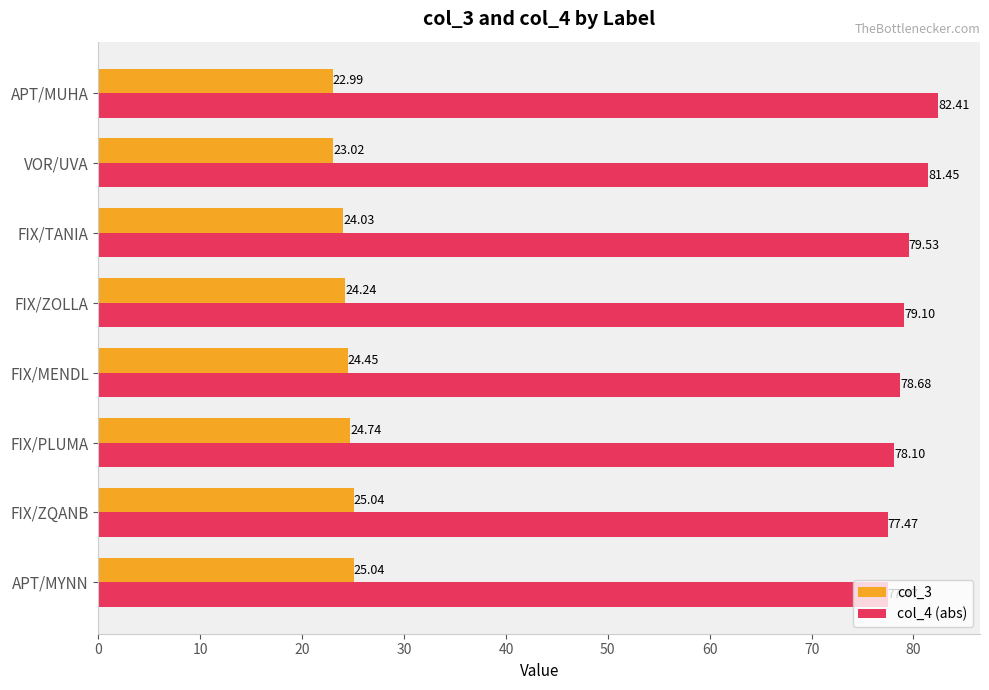

List the series in order of their overall mean, highest first.

col_4 (abs), col_3